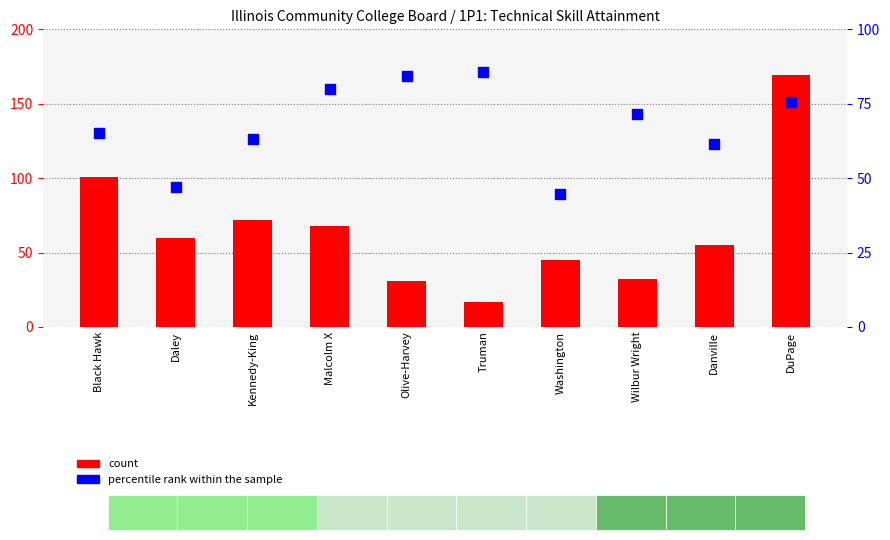

What is the total value across all series at Danville?

116.5